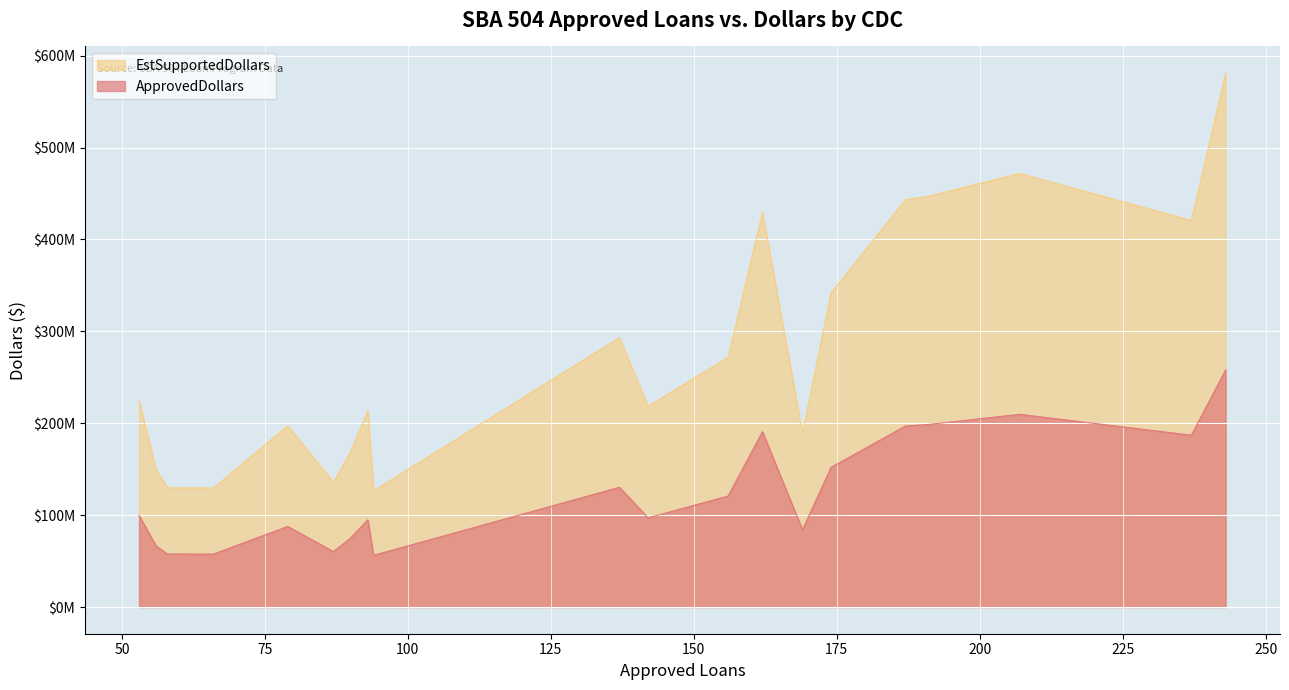

Reading left to right, what are all the values shown in this chart?

ApprovedDollars: 243=258192000	207=209695000	191=198617000	187=196984000	162=190793000	237=186956000	174=151929000	137=130297000	156=120778000	53=99688000	142=97073000	93=94947000	79=87647000	169=84080000	90=75156000	56=66329000	87=60312000	58=57643000	66=57597000	94=56223000
EstSupportedDollars: 243=580932000	207=471813750	191=446888250	187=443214000	162=429284250	237=420651000	174=341840250	137=293168250	156=271750500	53=224298000	142=218414250	93=213630750	79=197205750	169=189180000	90=169101000	56=149240250	87=135702000	58=129696750	66=129593250	94=126501750